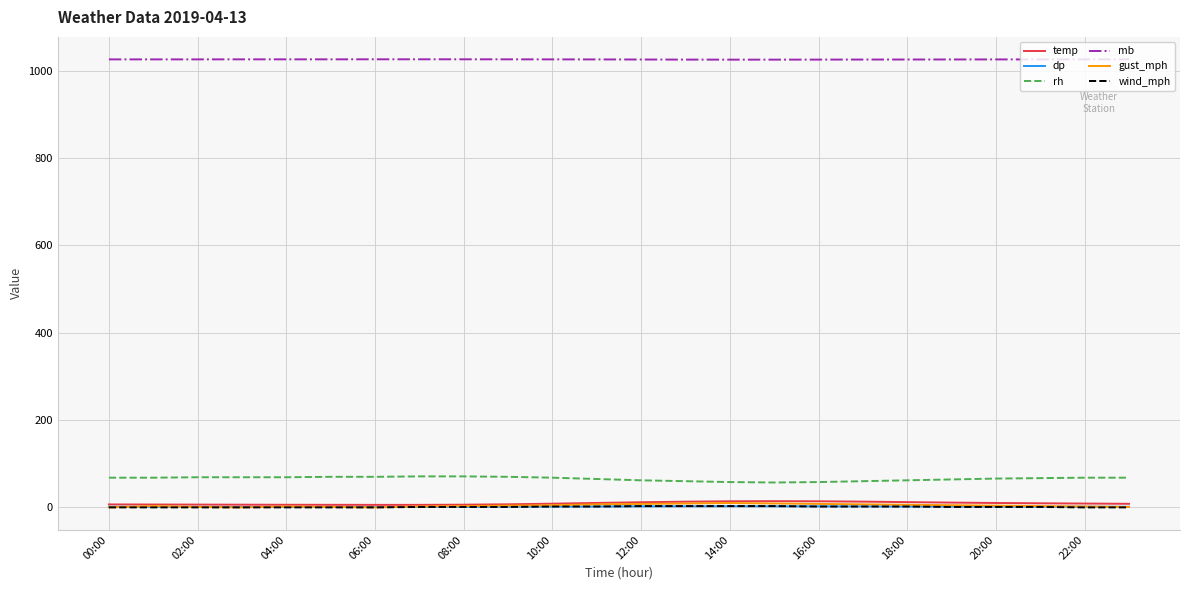

Is this an area chart (filled region under the line)?

No